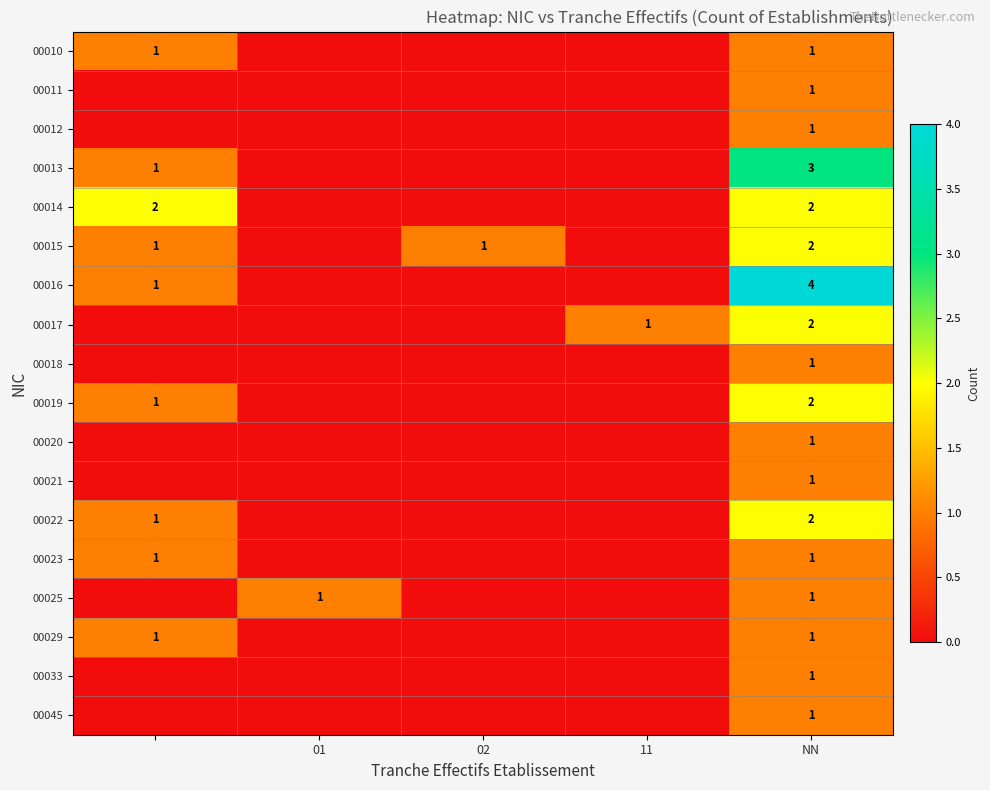

What is the difference between the highest and lowest values at NN?

3